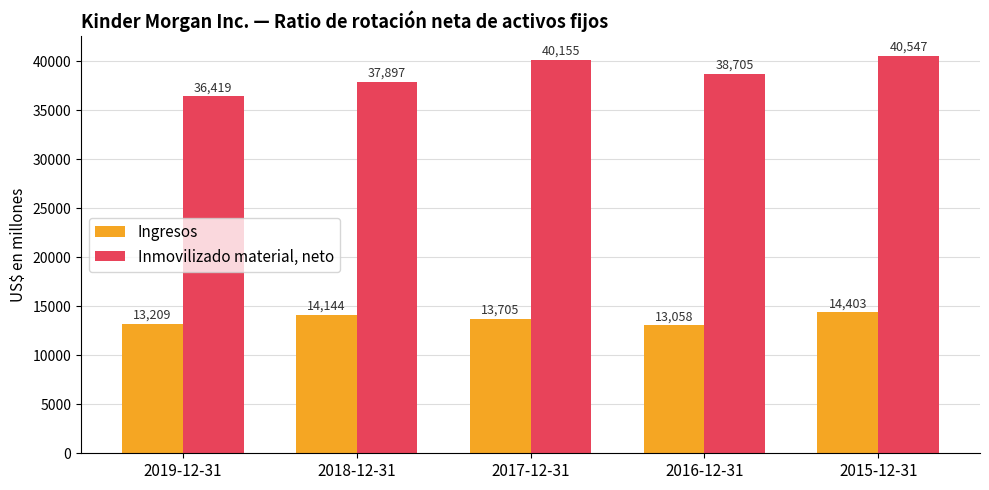

What position from the right is 2016-12-31?

2